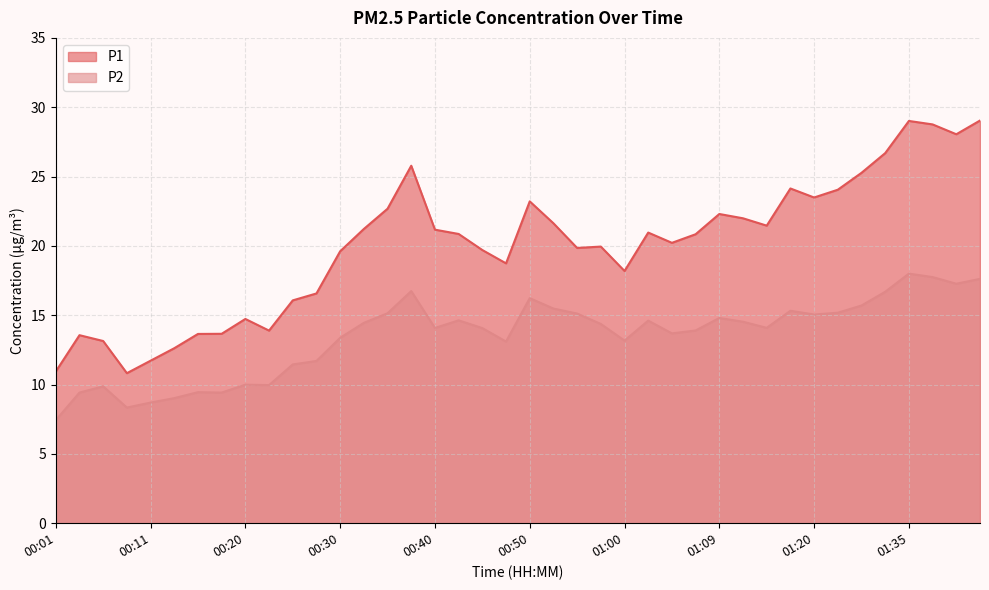

True or false: P2 has a value of 9.1 at 01:38.

False